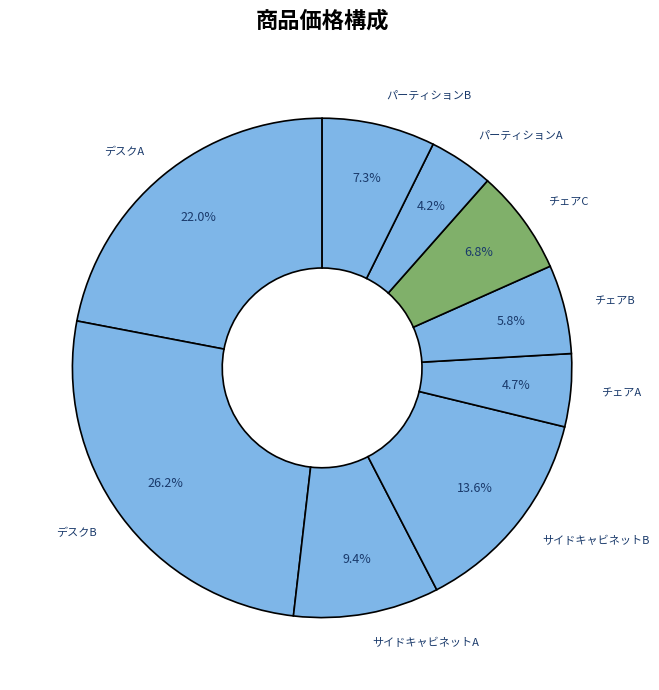

What percentage is NOT represented by デスクB?

73.8%